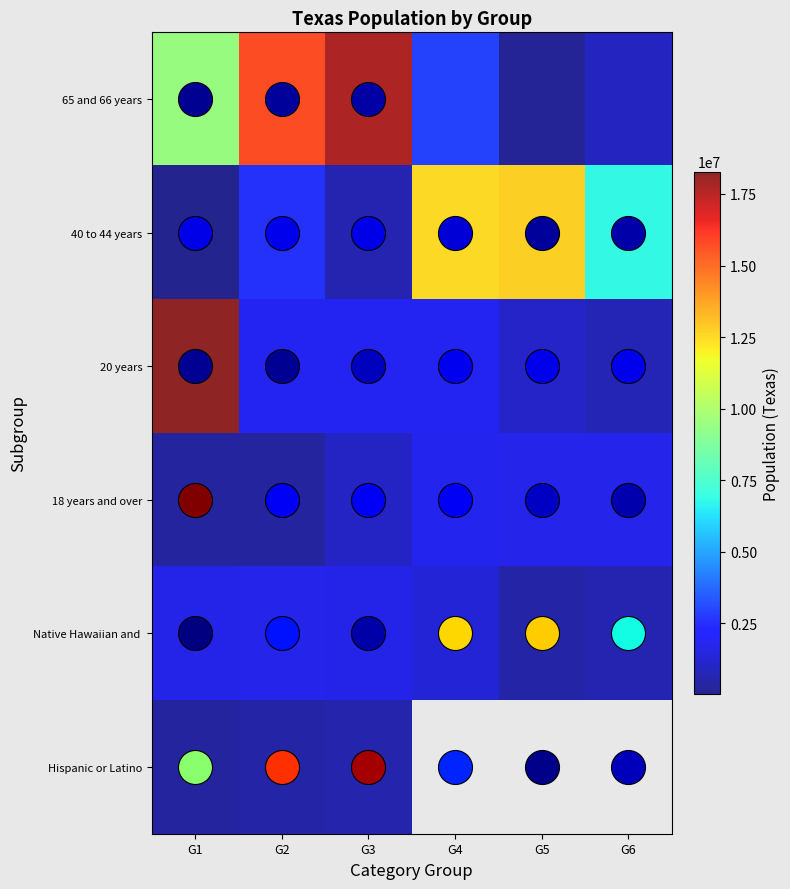

Which series has the widest spread of values?

65 and 66 years